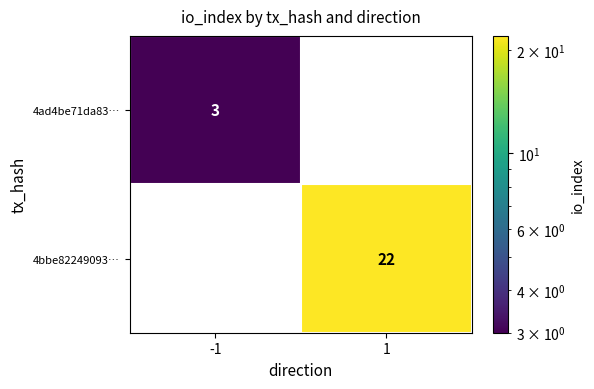

The value of 4ad4be71da83… at -1 is 3. True or false?

True